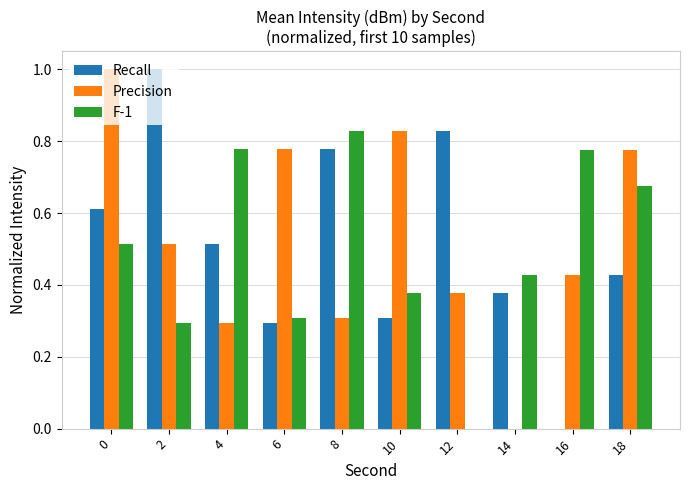

How many distinct data groups are displayed?

3